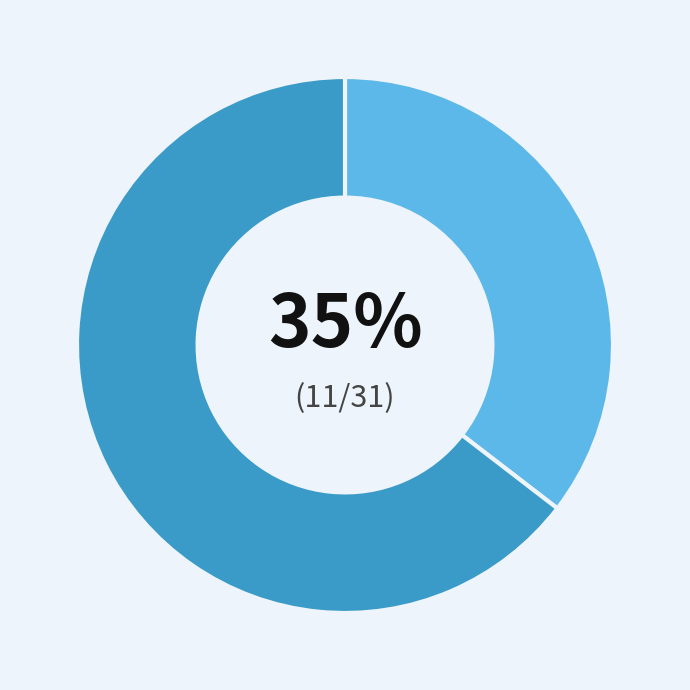

Is there any slice that represents more than half of the pie?

Yes